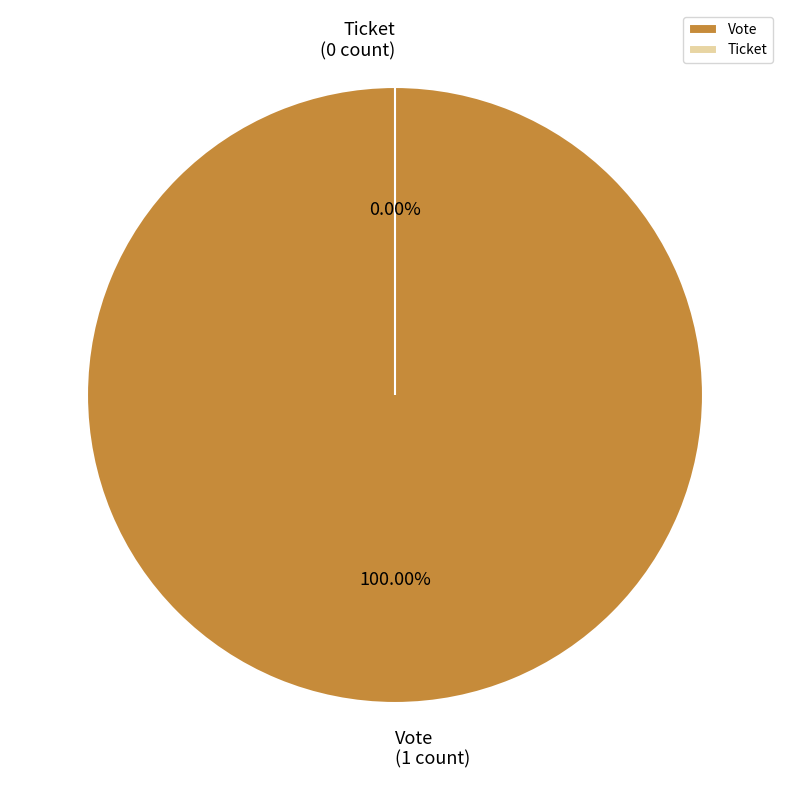

To the nearest percent, what is the difference between the Ticket and Vote slice percentages?

100%